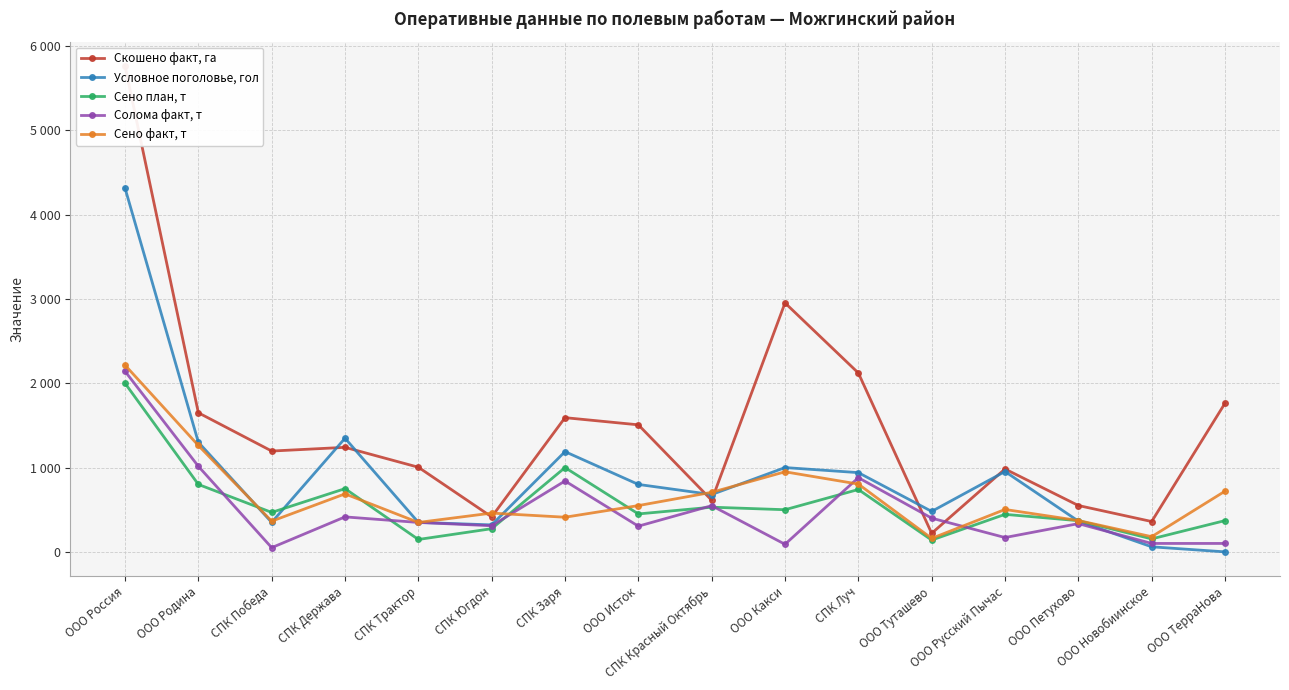

What is the sum of all Солома факт, т values?

8050.0